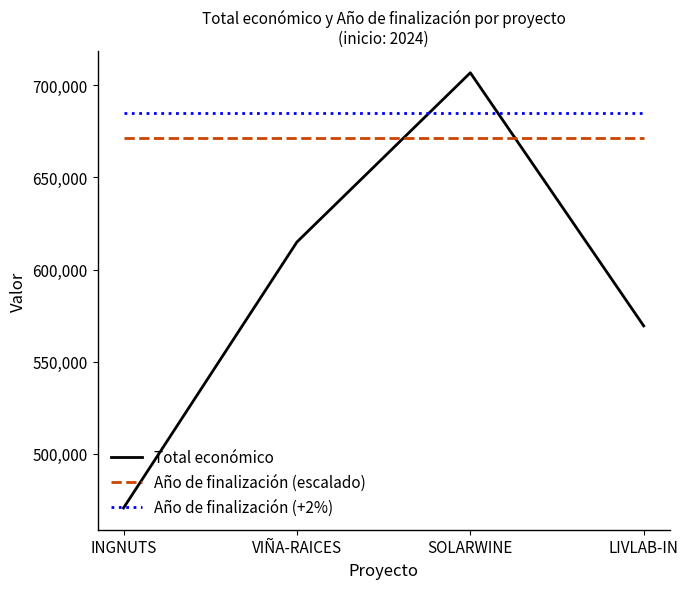

How many categories are shown in the chart?

4